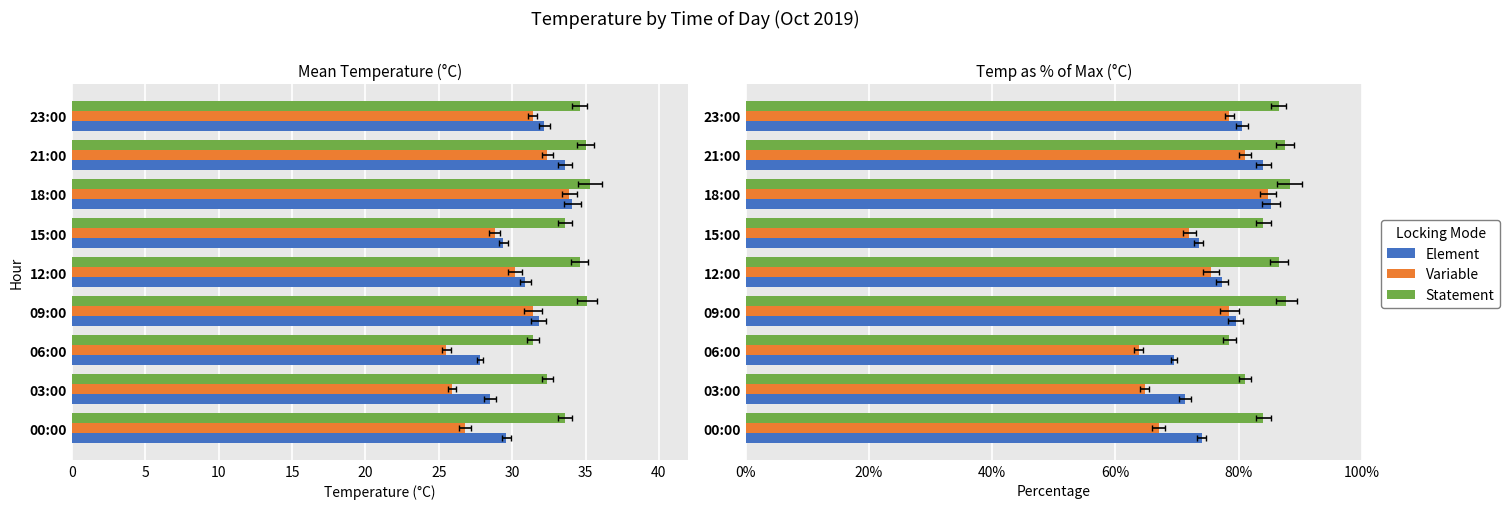

Reading left to right, extract all data points from this chart.

Element: 74.0	71.2	69.5	79.5	77.2	73.5	85.2	84.0	80.5
Variable: 67.0	64.8	63.7	78.5	75.5	72.0	84.7	81.0	78.5
Statement: 84.0	81.0	78.5	87.8	86.5	84.0	88.2	87.5	86.5